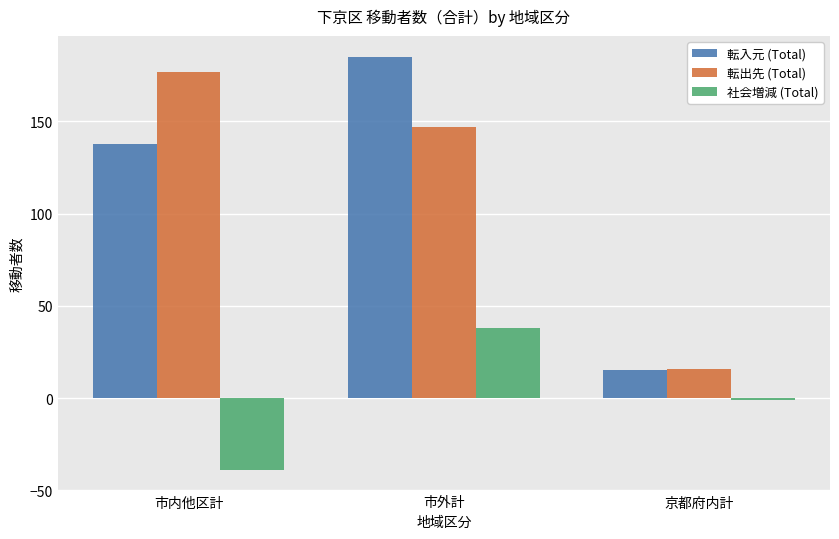

The 社会増減 (Total) series shows 9 at 市外計. True or false?

False